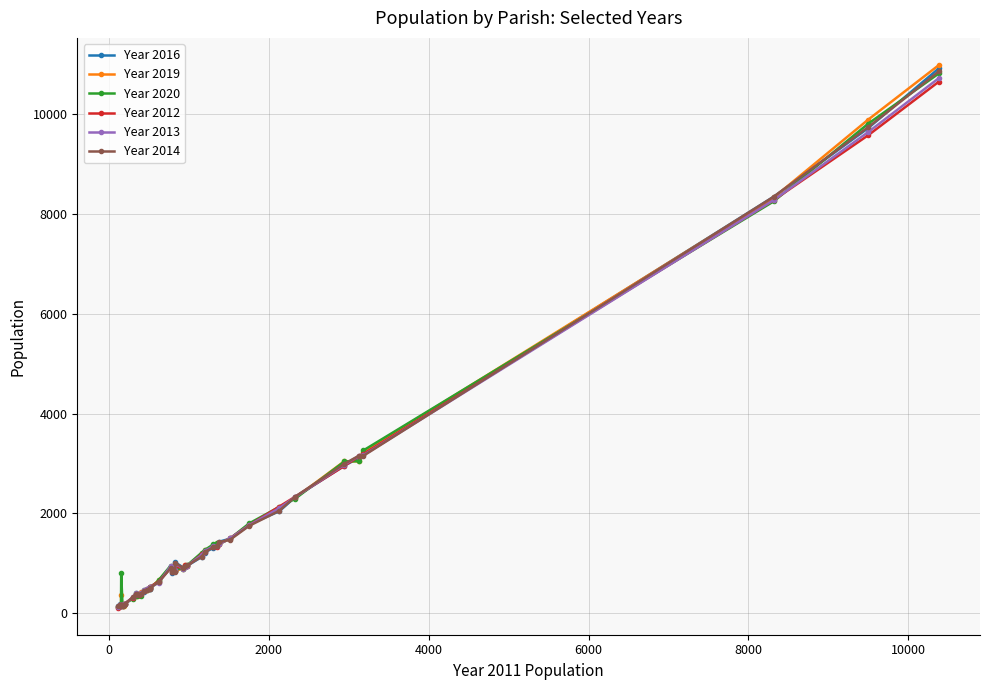

At how many categories does at least one series exceed 4432?

3